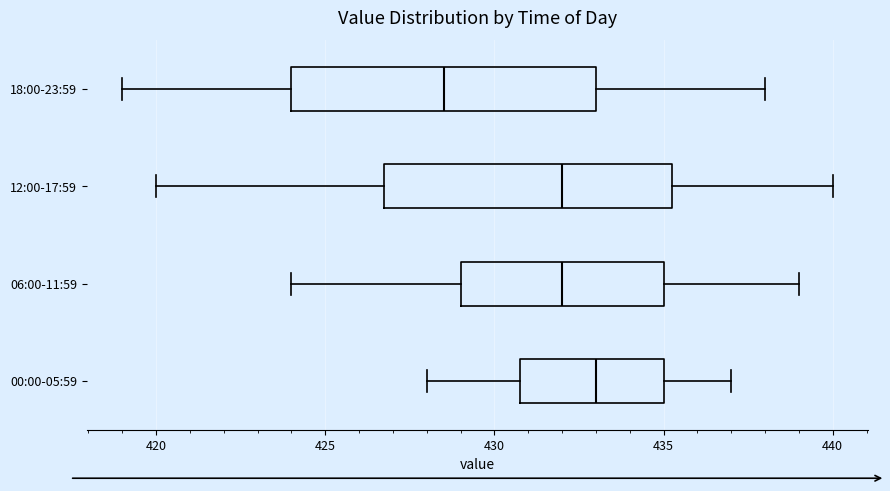

Reading bottom to top, read every box against the x-axis: the position of its median line, the range the box covers, and the ends of its whiskers. The values are not printed on the chart, so give them approximately, as read against the axis.

00:00-05:59: median 433.0, box 431.0 to 435.0, whiskers 428.0 to 437.0
06:00-11:59: median 432.0, box 429.0 to 435.0, whiskers 424.0 to 439.0
12:00-17:59: median 432.0, box 427.0 to 435.5, whiskers 420.0 to 440.0
18:00-23:59: median 428.5, box 424.0 to 433.0, whiskers 419.0 to 438.0